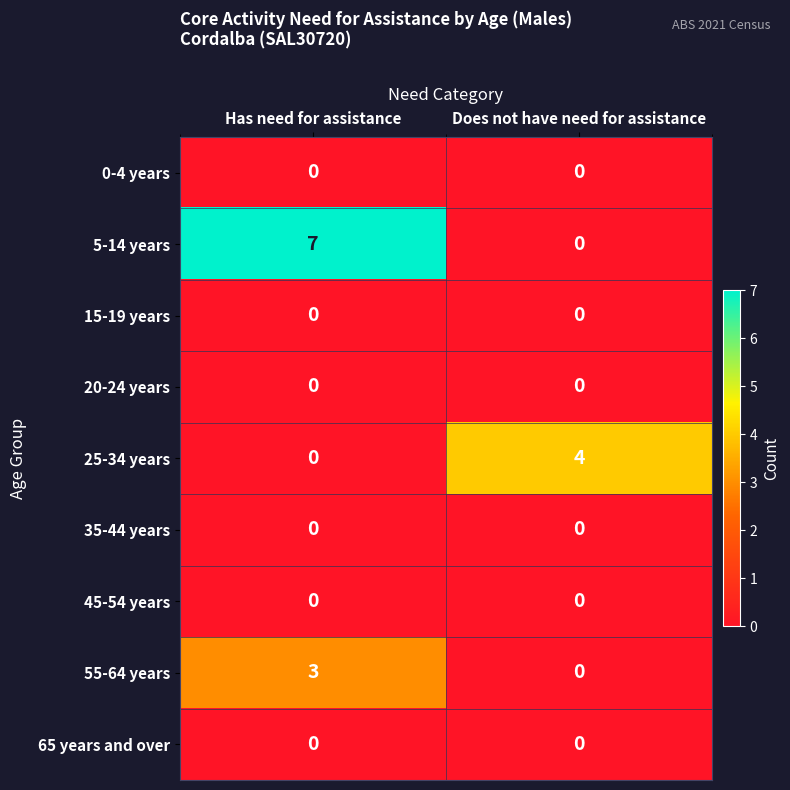

The value of 25-34 years at Does not have need for assistance is 2. True or false?

False